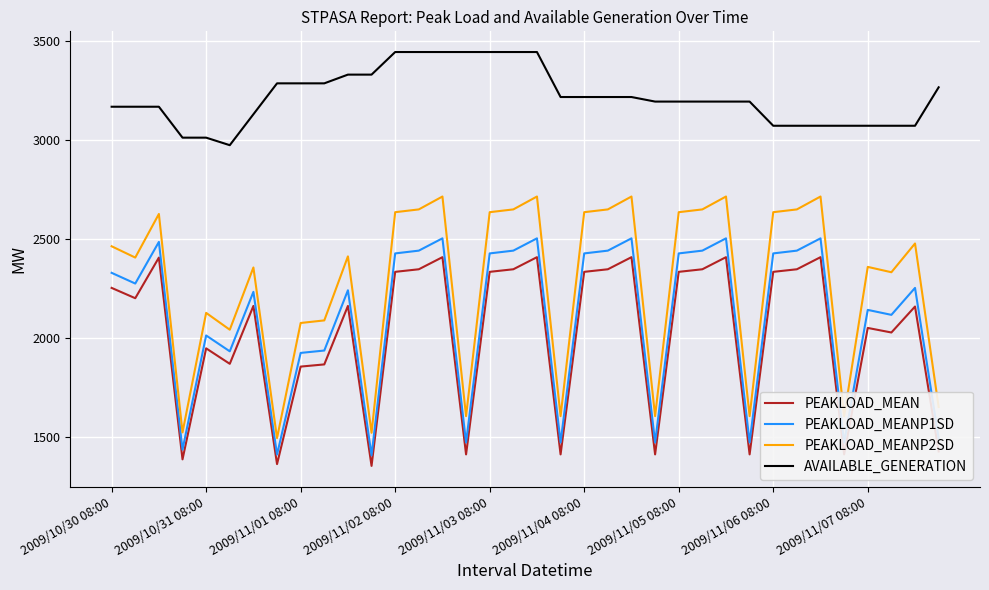

Which series has the widest spread of values?

PEAKLOAD_MEANP2SD